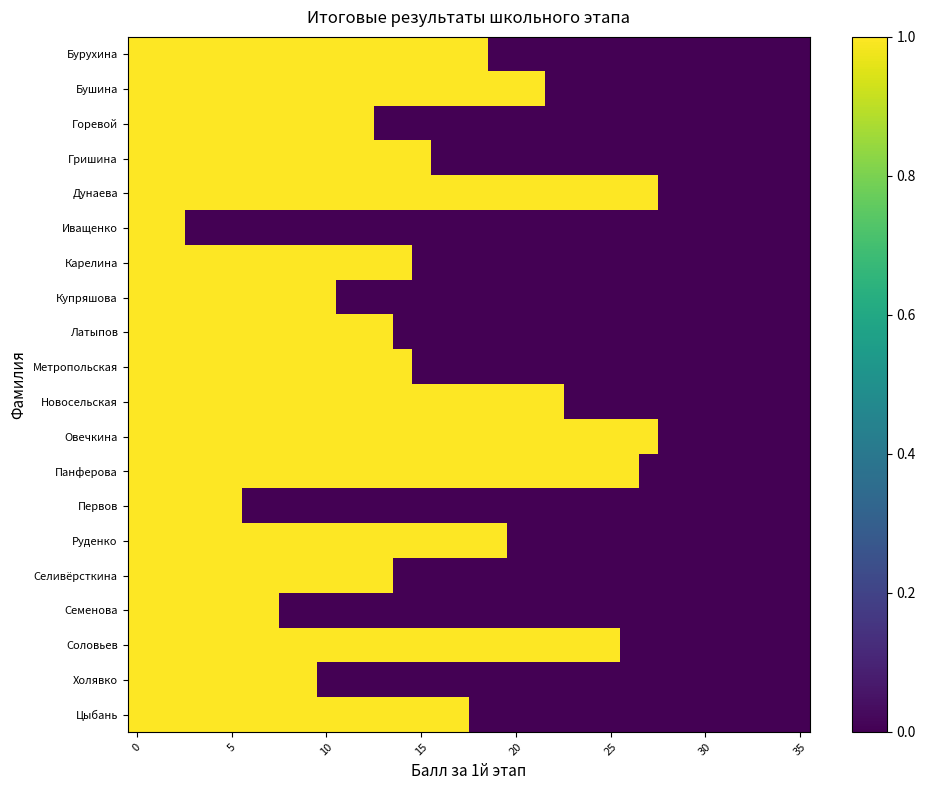

How many distinct data groups are displayed?

20